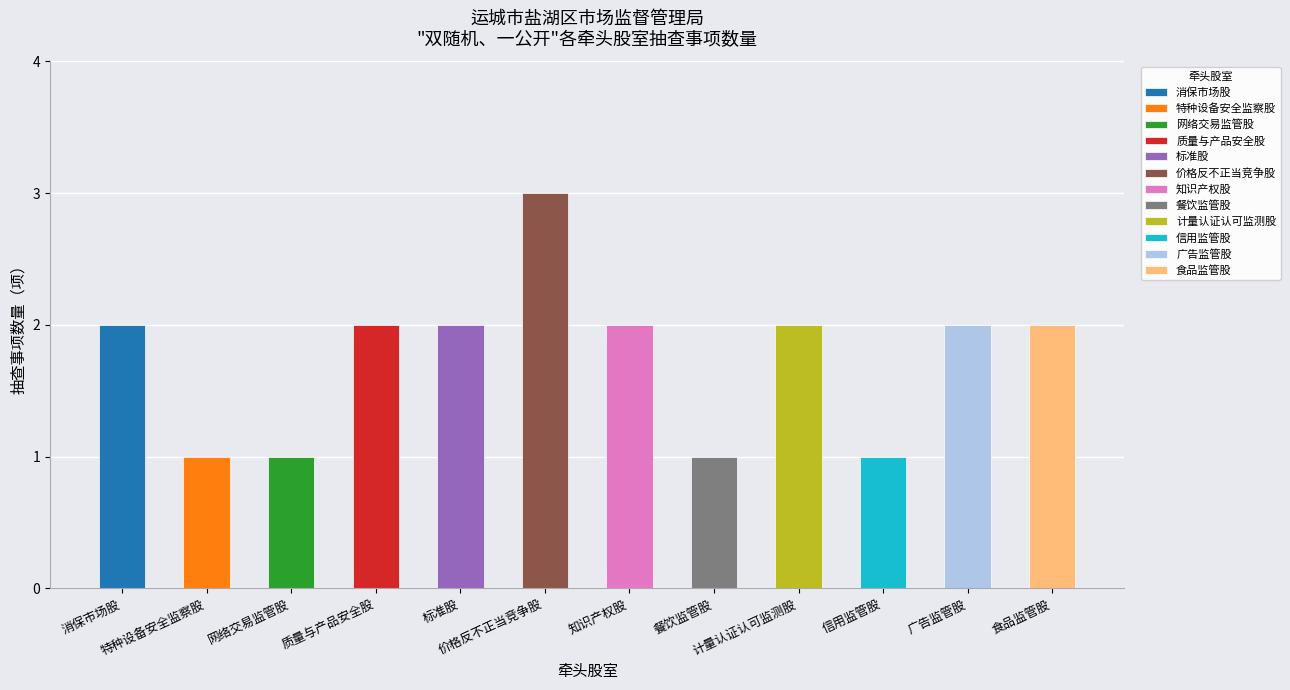

How many distinct data groups are displayed?

1